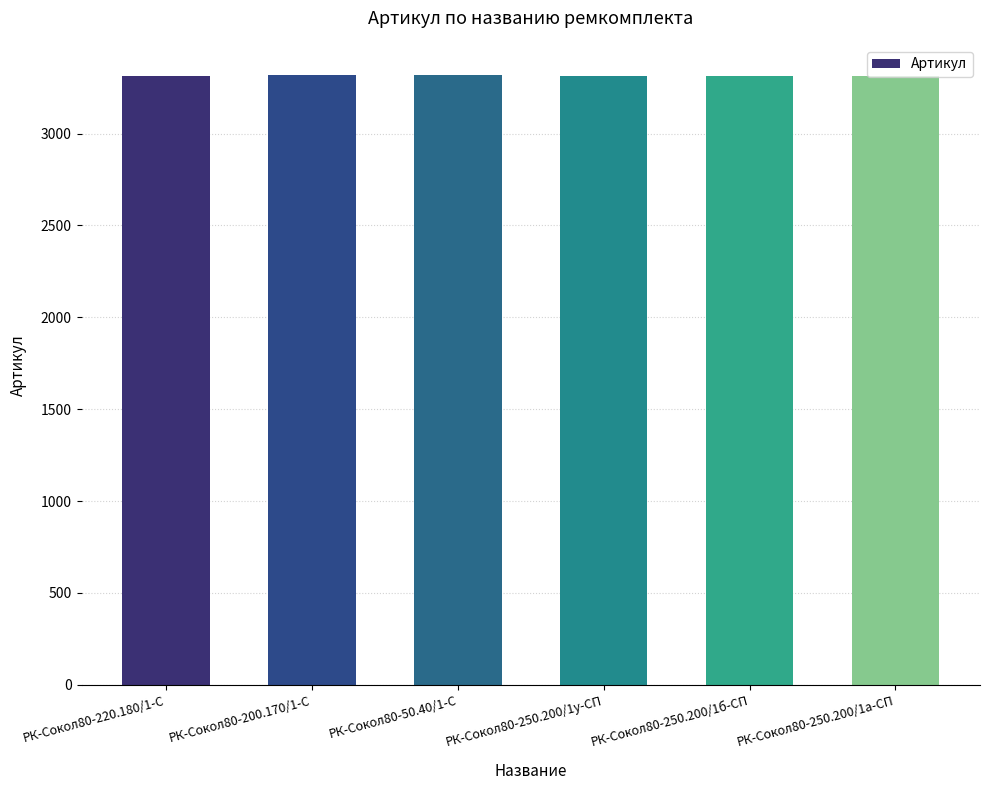

What is the label of the 1st bar from the left?

РК-Сокол80-220.180/1-С